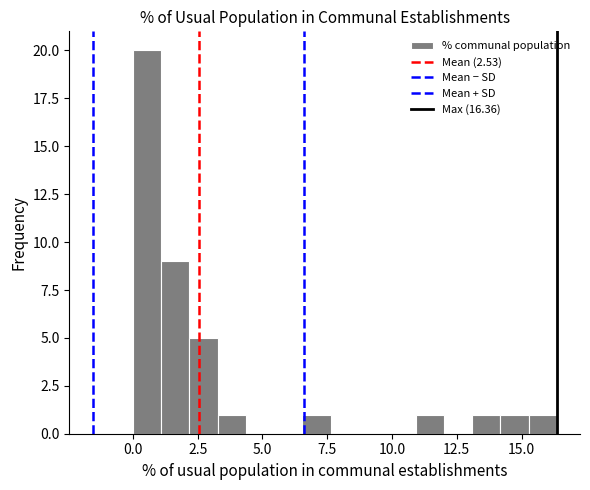

Around what value on the x-axis is the tallest bar? Give the approximate position of its centre, as read against the axis.

0.5